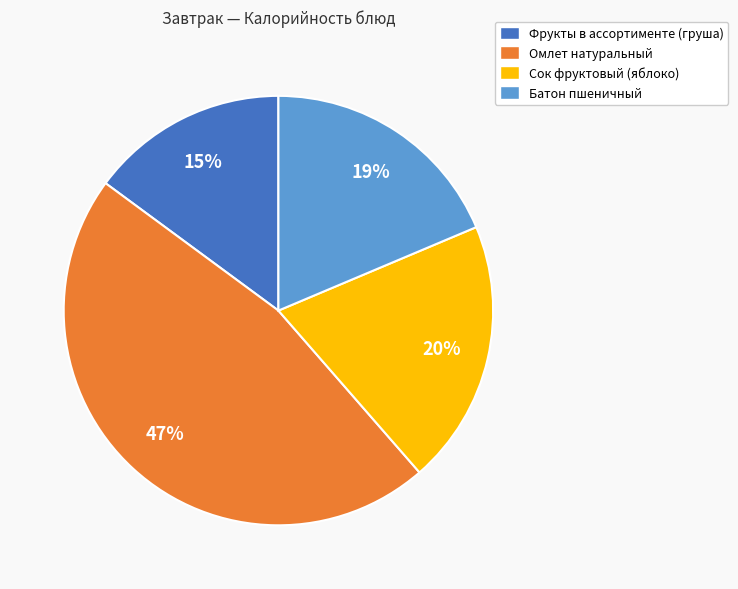

To the nearest percent, what portion does Фрукты в ассортименте (груша) represent?

15%